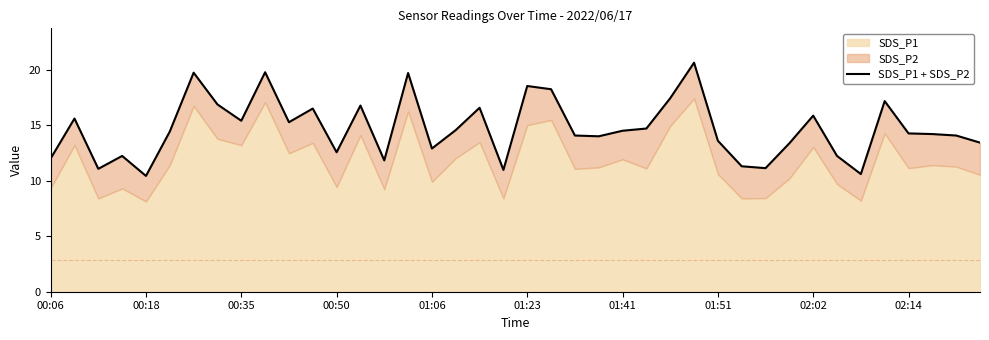

What position from the left is 31?

32